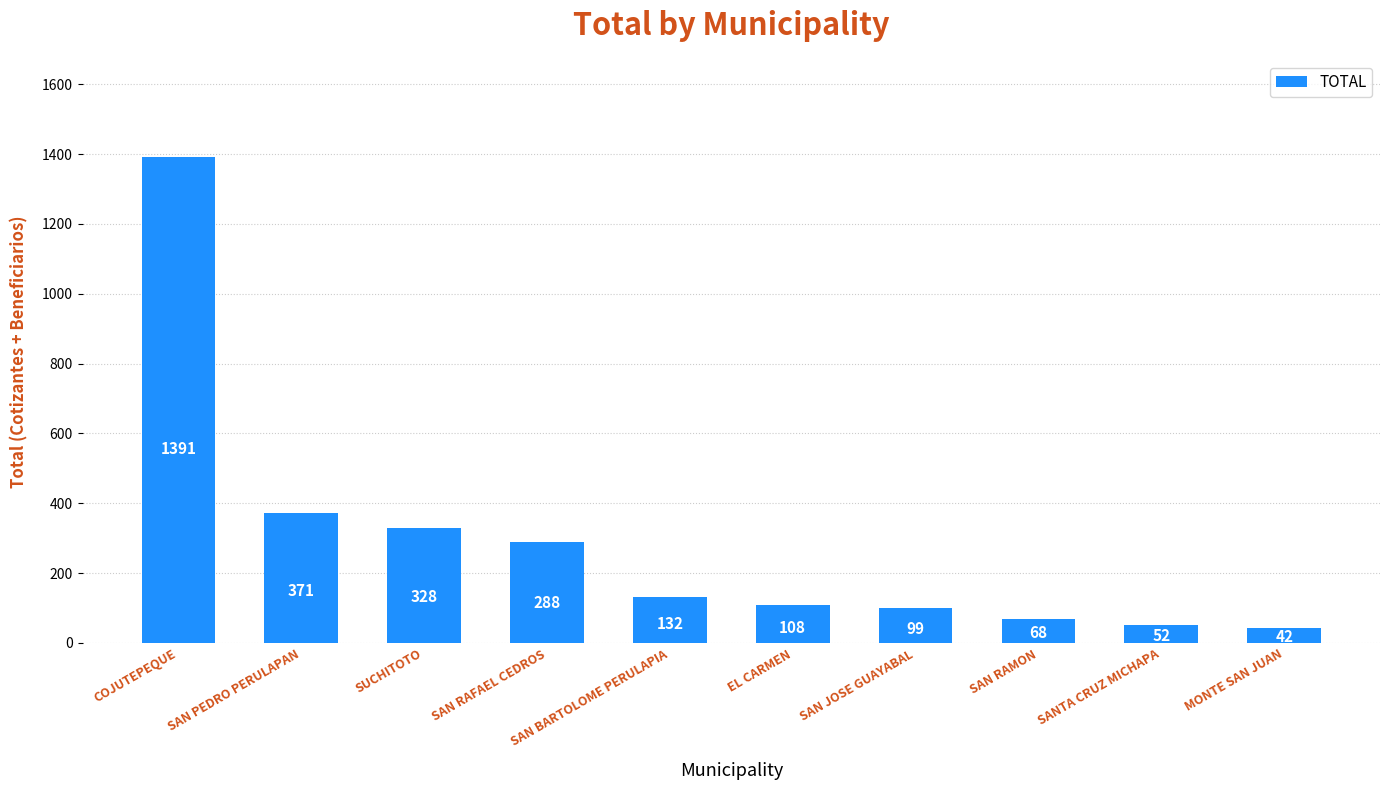

What is the greatest value displayed?

1391